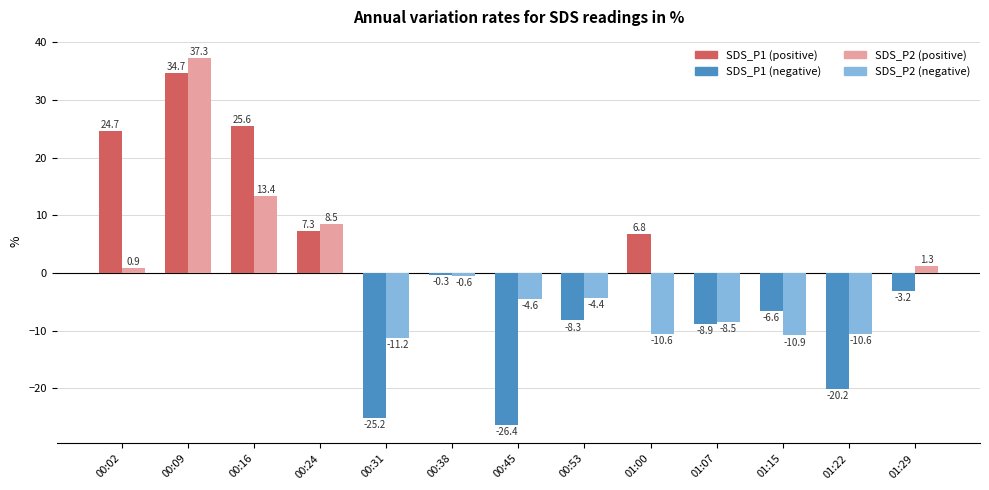

What position from the left is 01:29?

13